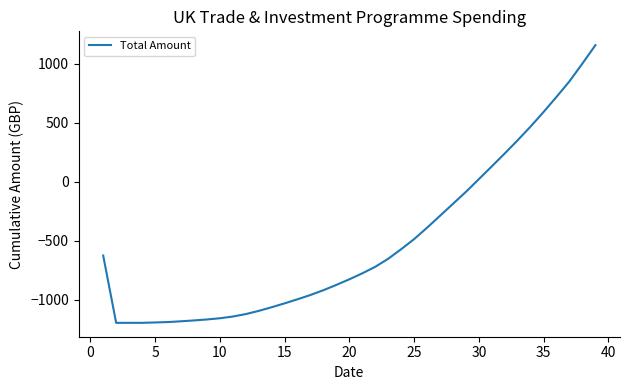

What is the greatest value displayed?

1158.4